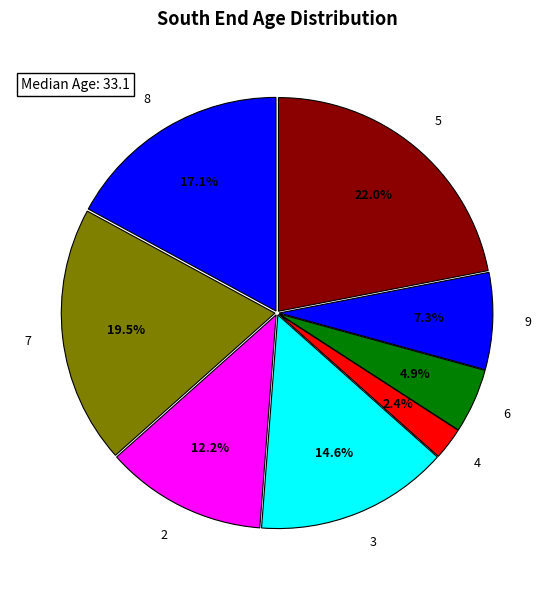

Which category has the biggest portion of the pie?

5